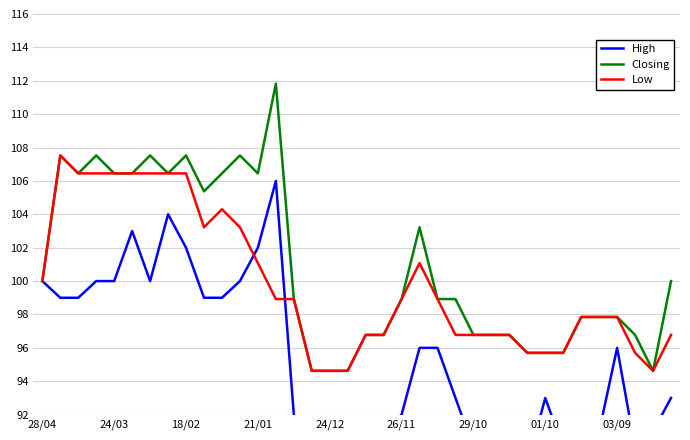

What is the value of the Low point at the 12th from the left?

103.2